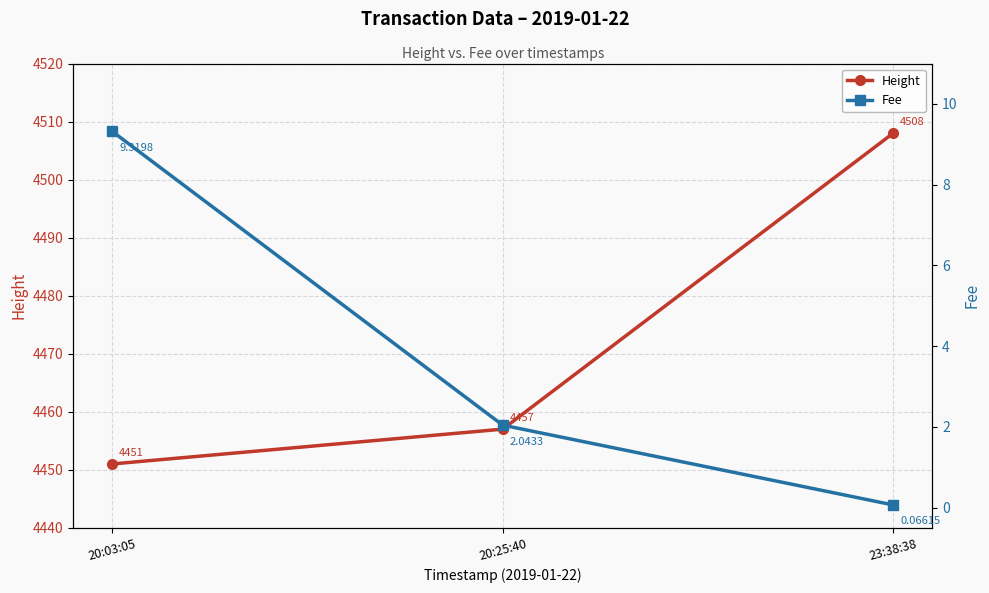

What are all the series names shown in the legend?

Height, Fee